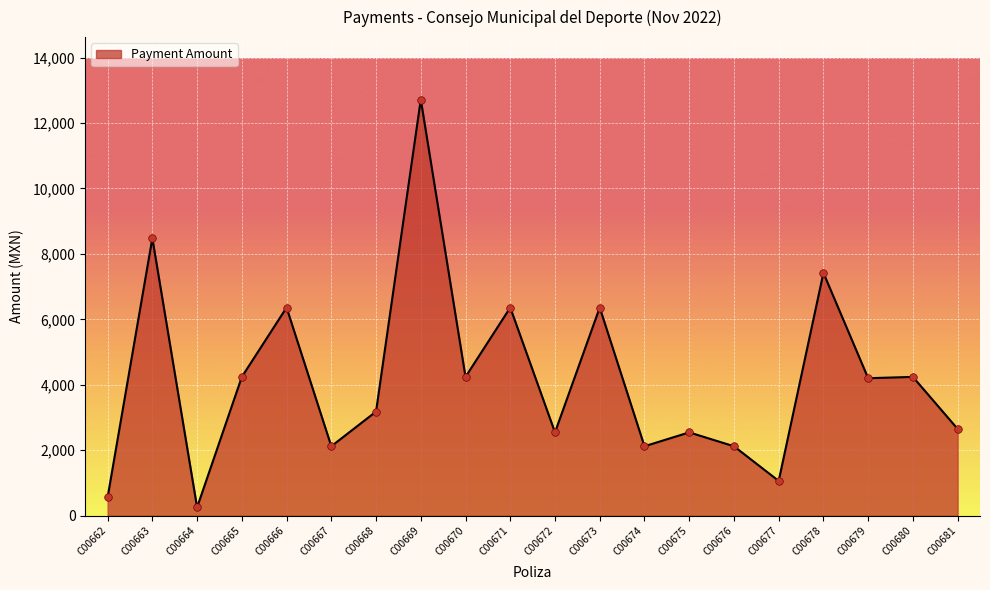

Approximately how many times larger is the value at C00674 compared to C00677?

2.0